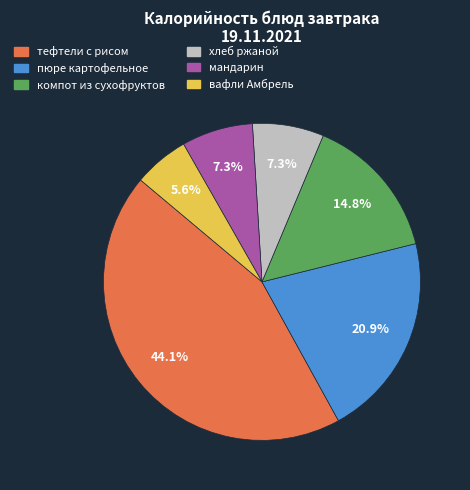

What is the largest slice in the pie chart?

тефтели с рисом